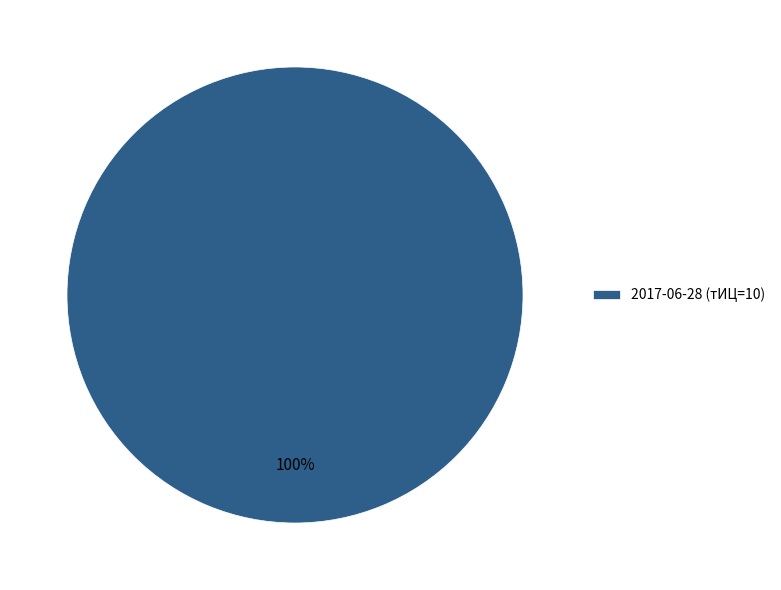

Is there any slice that represents more than half of the pie?

Yes